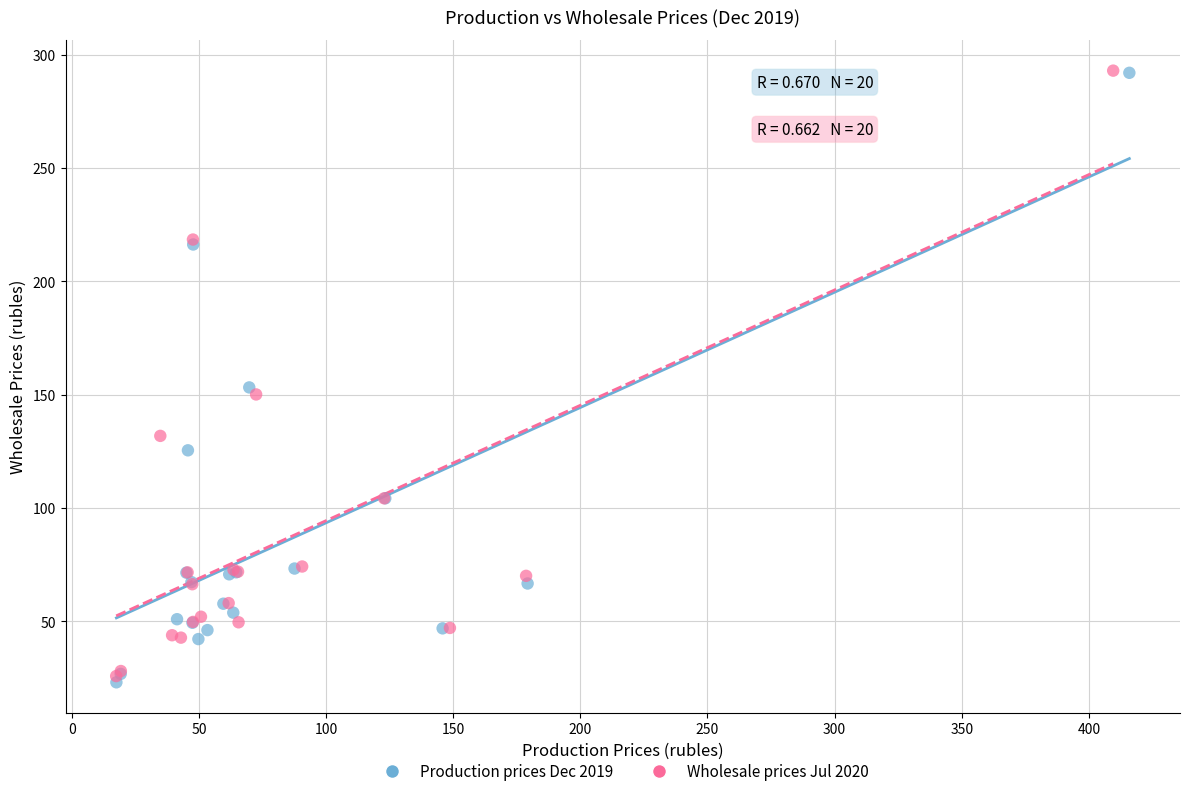

Which series has the widest spread of Y values?

Production prices Dec 2019